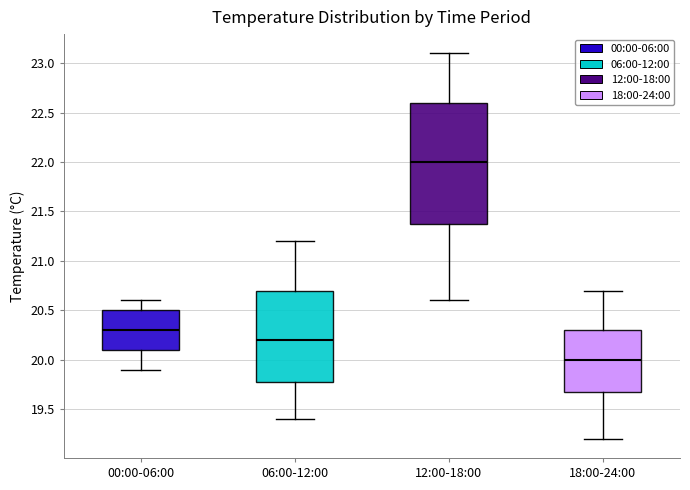

Reading left to right, read every box against the y-axis: the position of its median line, the range the box covers, and the ends of its whiskers. The values are not printed on the chart, so give them approximately, as read against the axis.

00:00-06:00: median 20.3, box 20.1 to 20.5, whiskers 19.9 to 20.6
06:00-12:00: median 20.2, box 19.8 to 20.7, whiskers 19.4 to 21.2
12:00-18:00: median 22.0, box 21.4 to 22.6, whiskers 20.6 to 23.1
18:00-24:00: median 20.0, box 19.7 to 20.3, whiskers 19.2 to 20.7